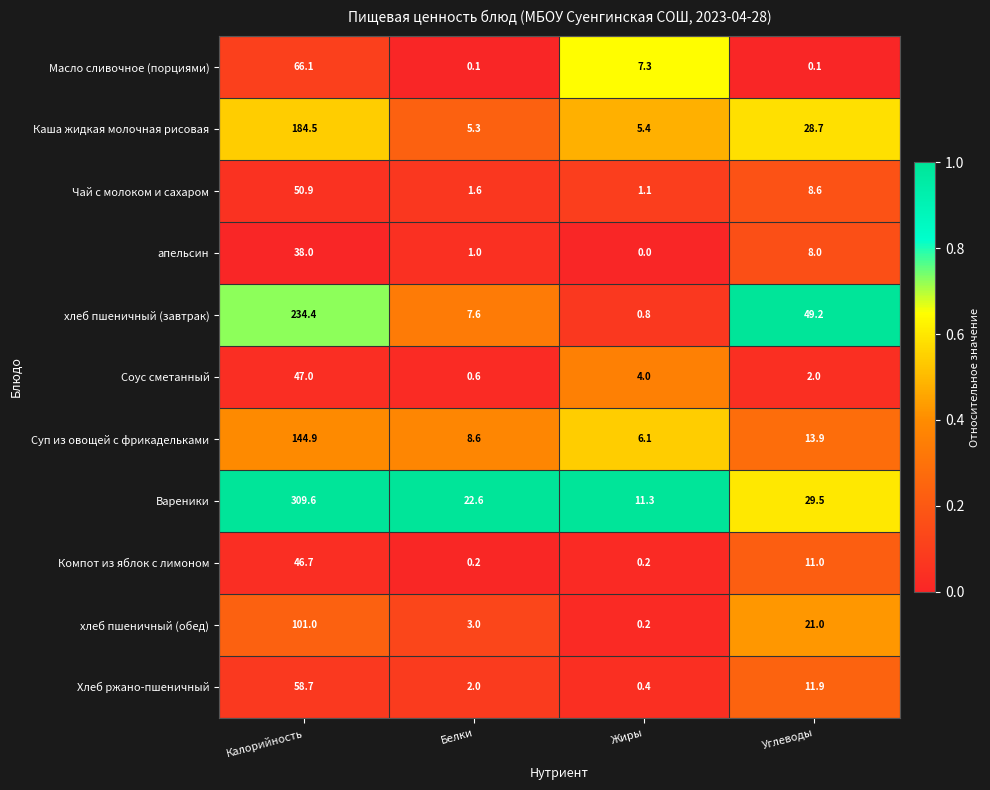

Between Калорийность and Белки, which series saw the biggest shift?

Вареники